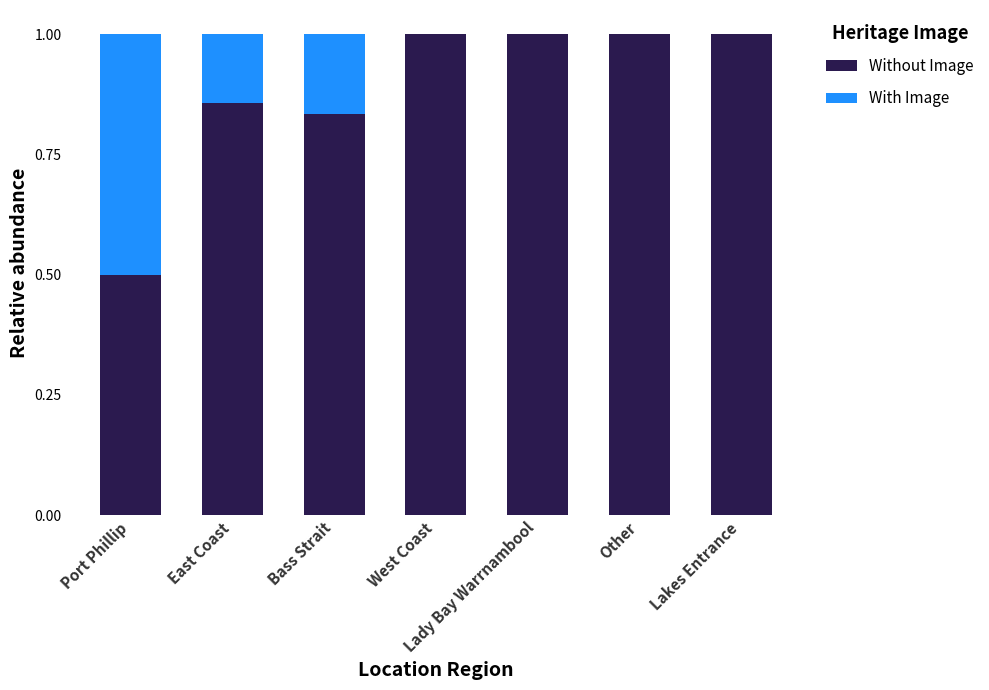

The value of Without Image at East Coast is 0.5. True or false?

False